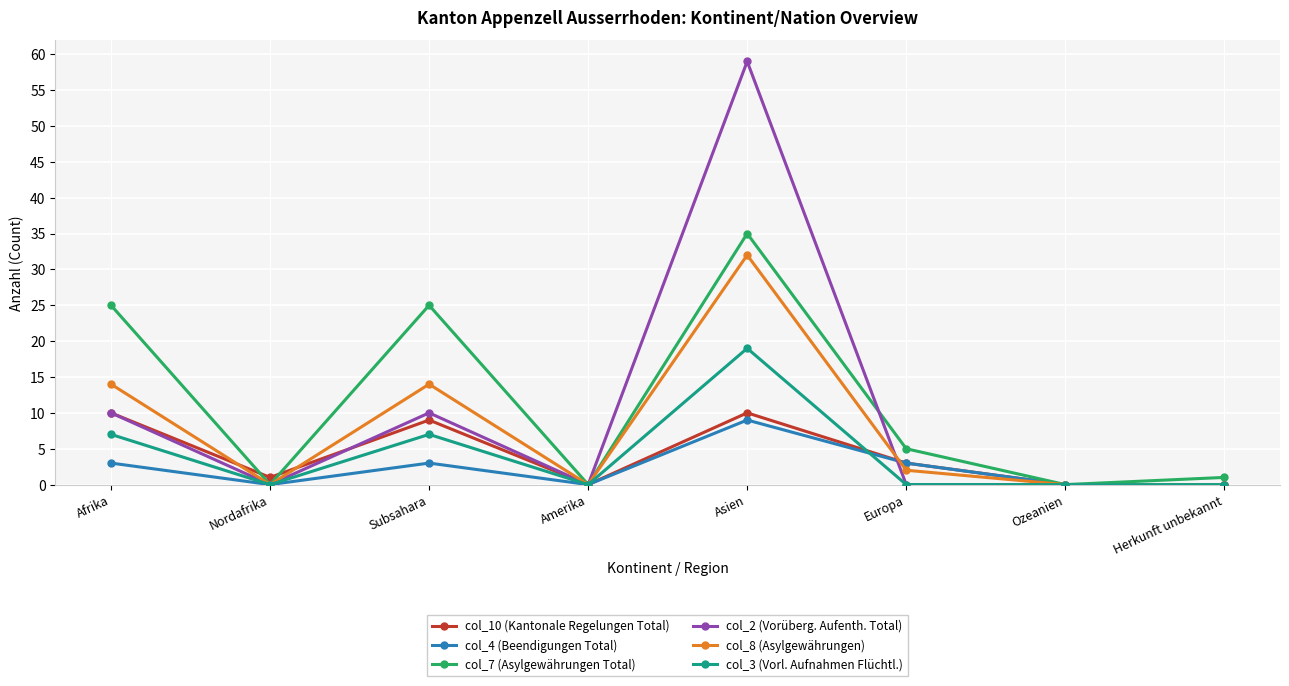

What is the label of the 7th point from the left?

Ozeanien